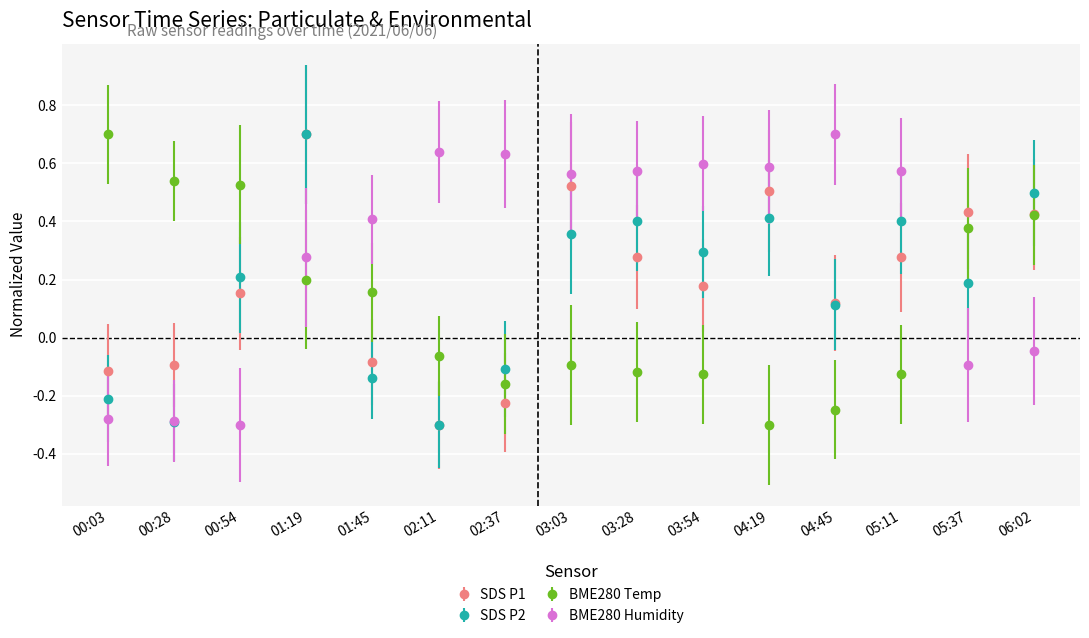

How many data points in BME280 Temp are less than 0?

8